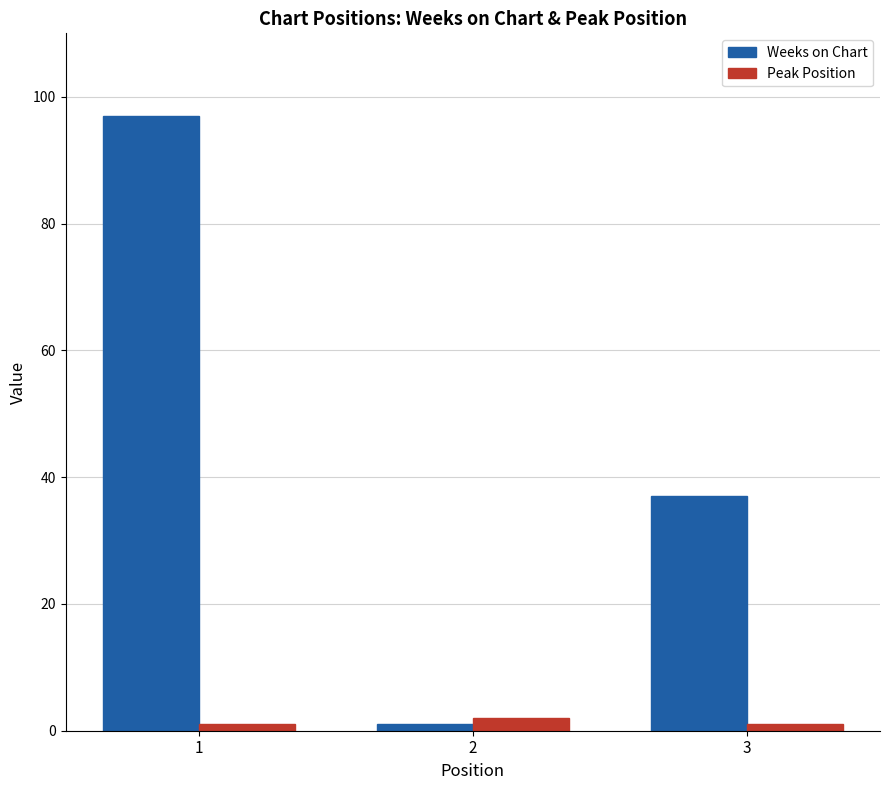

Does the chart contain any negative values?

No